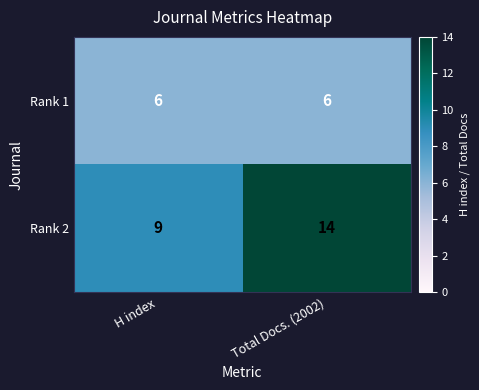

How many categories are shown in the chart?

2